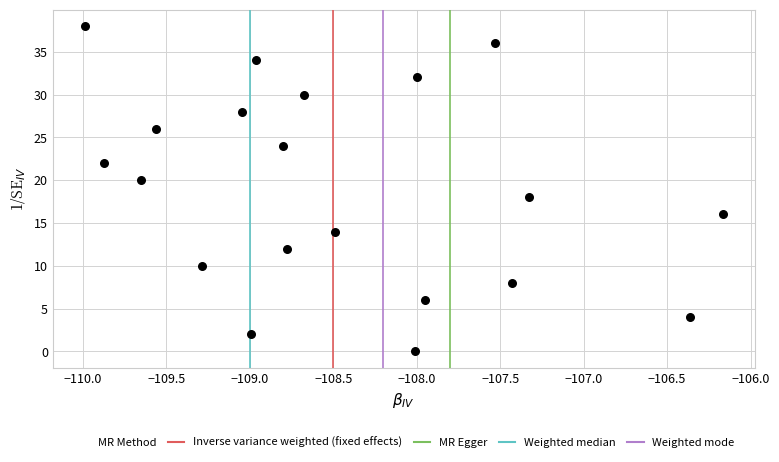

What is the range of Y values (max minus min)?

38